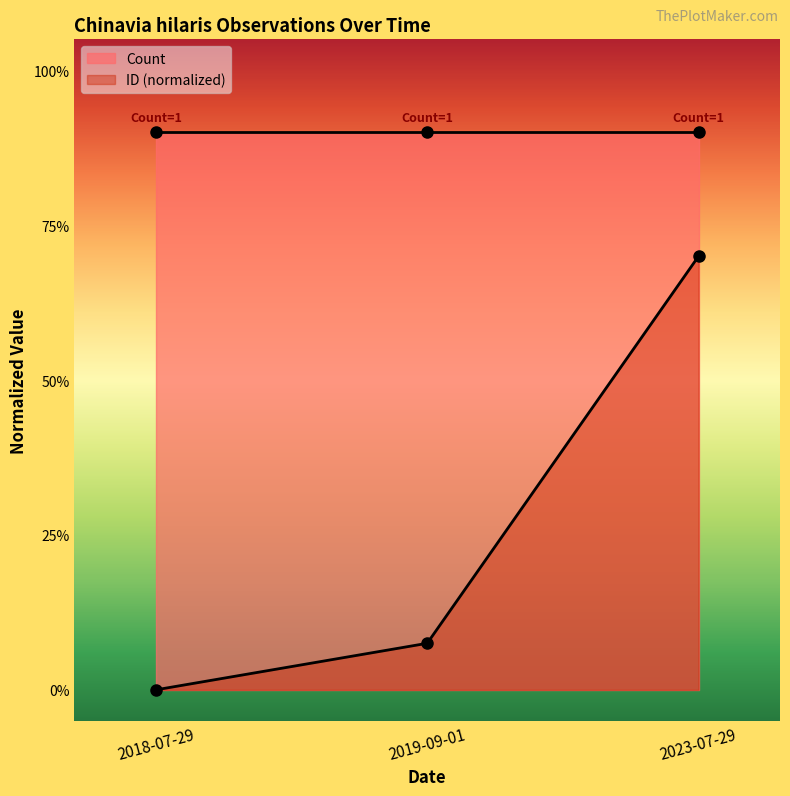

List the labels in order of value, largest first.

2023-07-29, 2019-09-01, 2018-07-29